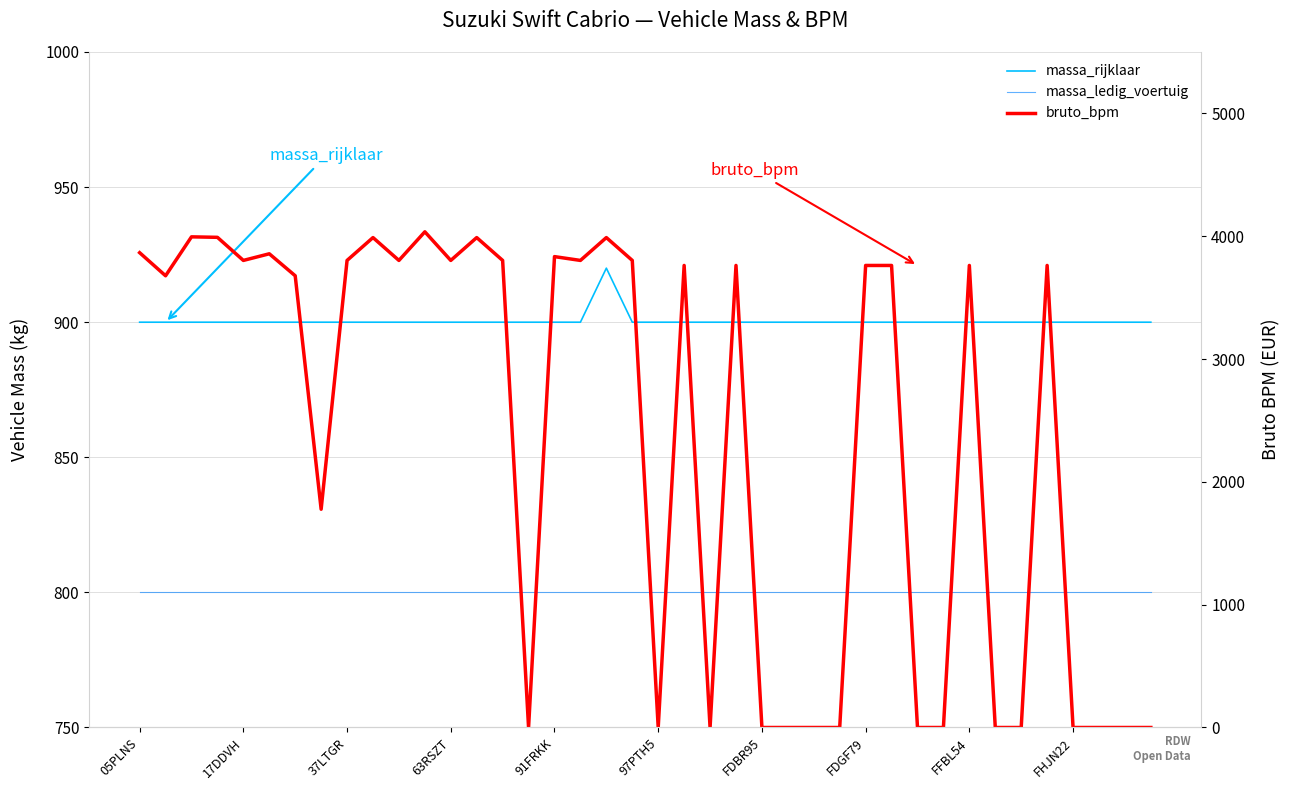

At which category is the sum across all series the highest?

11